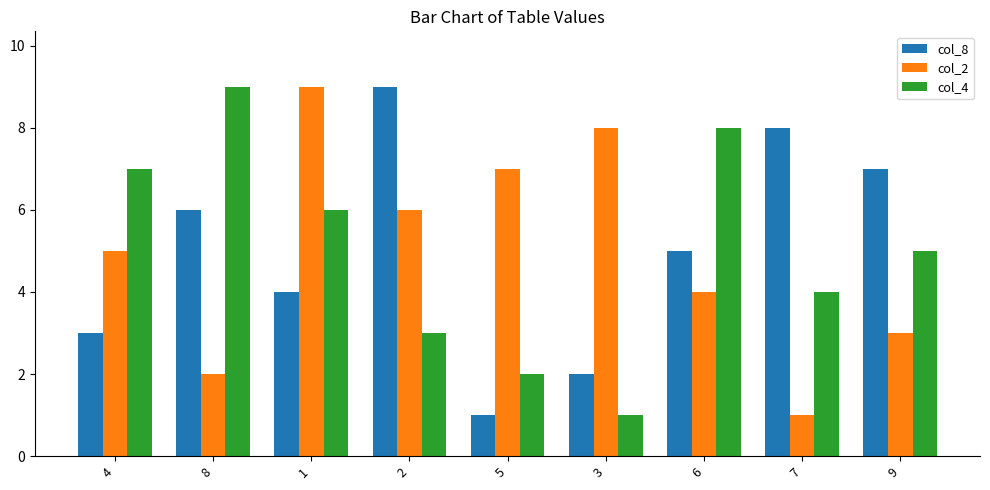

What is the difference between the col_8 values at 5 and 8?

5